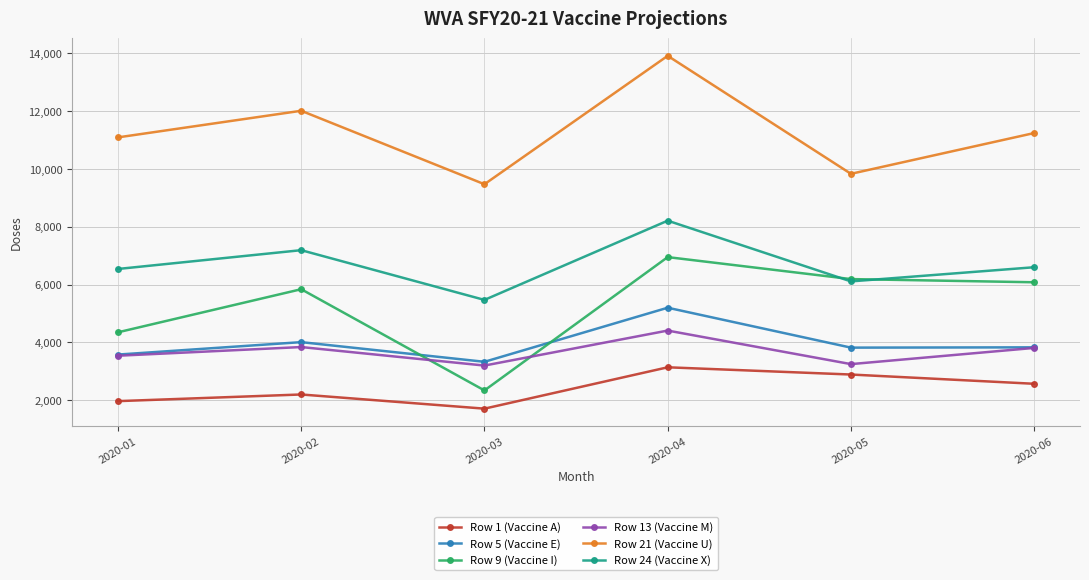

In Row 21 (Vaccine U), how many points are higher than both neighbors (excluding endpoints)?

2